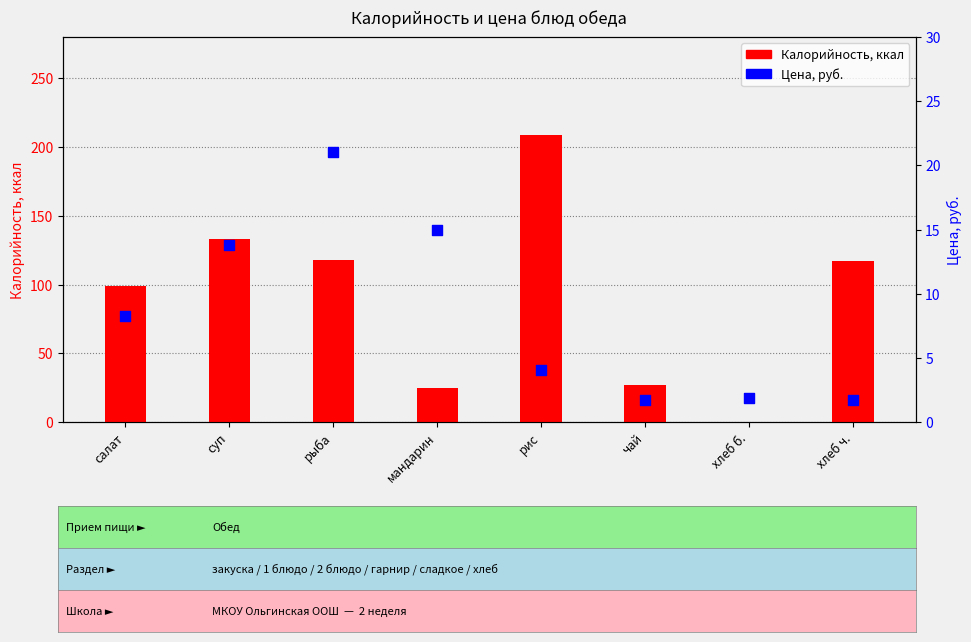

At how many categories does at least one series exceed 89?

5